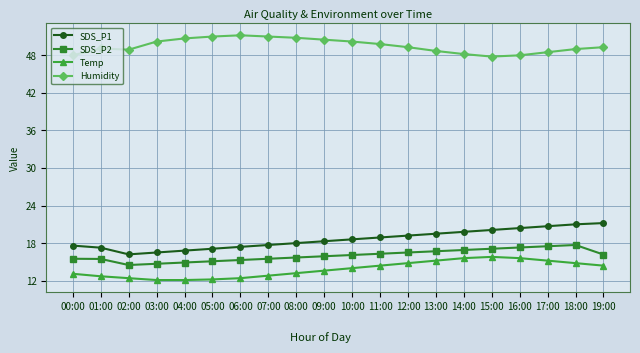

What is the smallest value displayed?

12.1